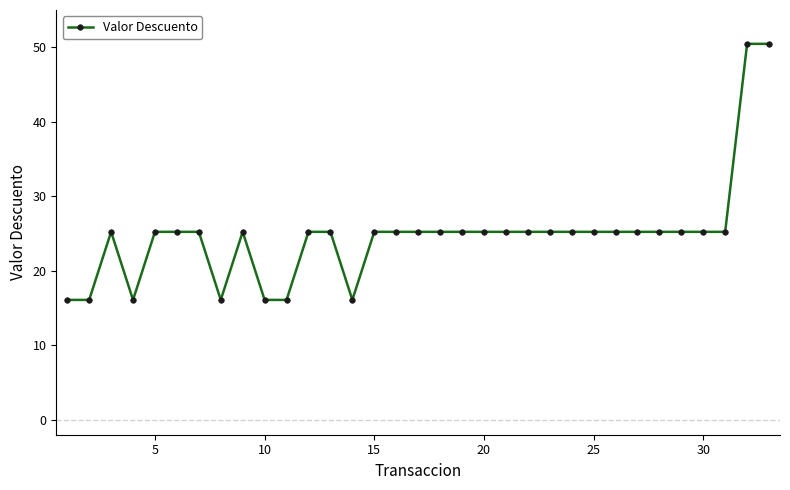

What is the maximum value shown in the chart?

50.5